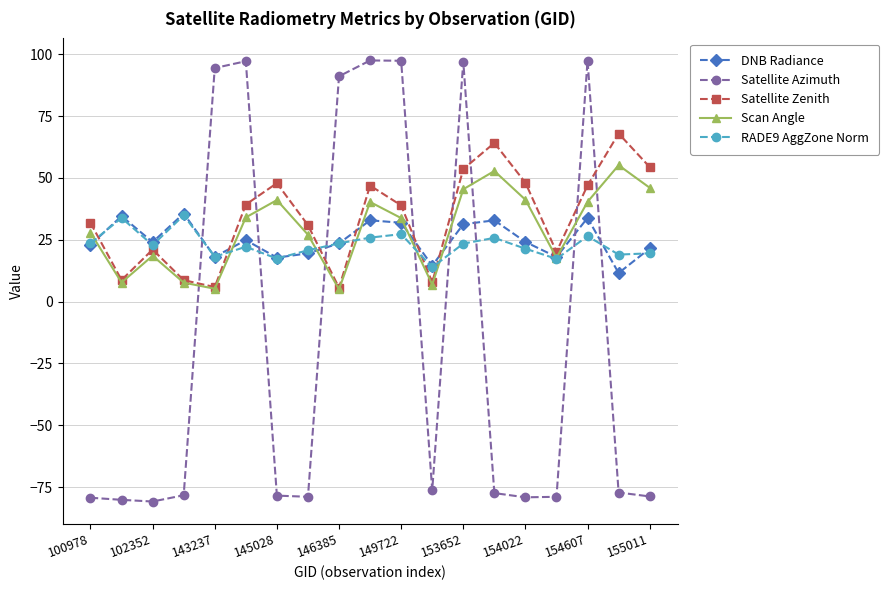

What is the value of the RADE9 AggZone Norm point at the 11th from the left?

27.3